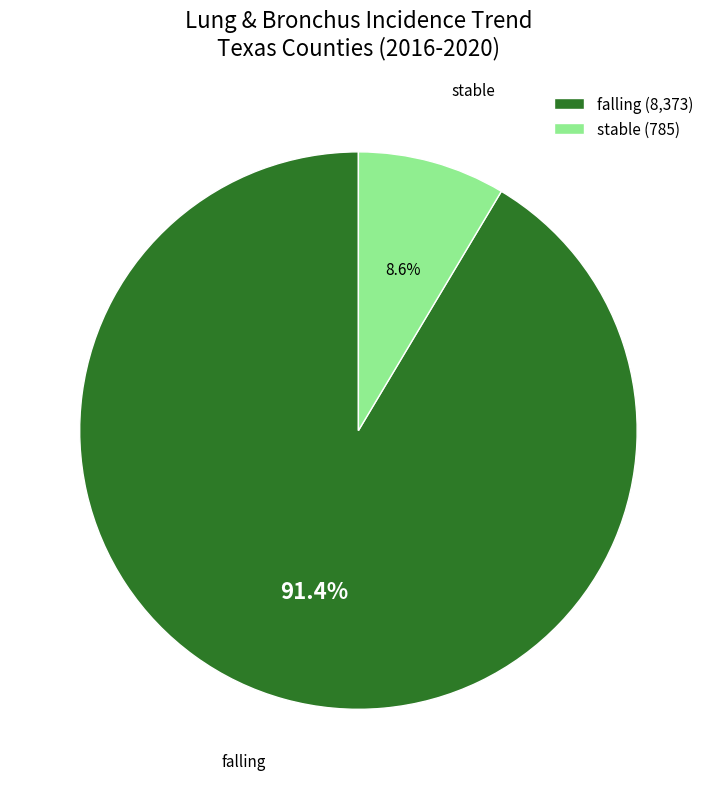

Which category has the biggest portion of the pie?

falling